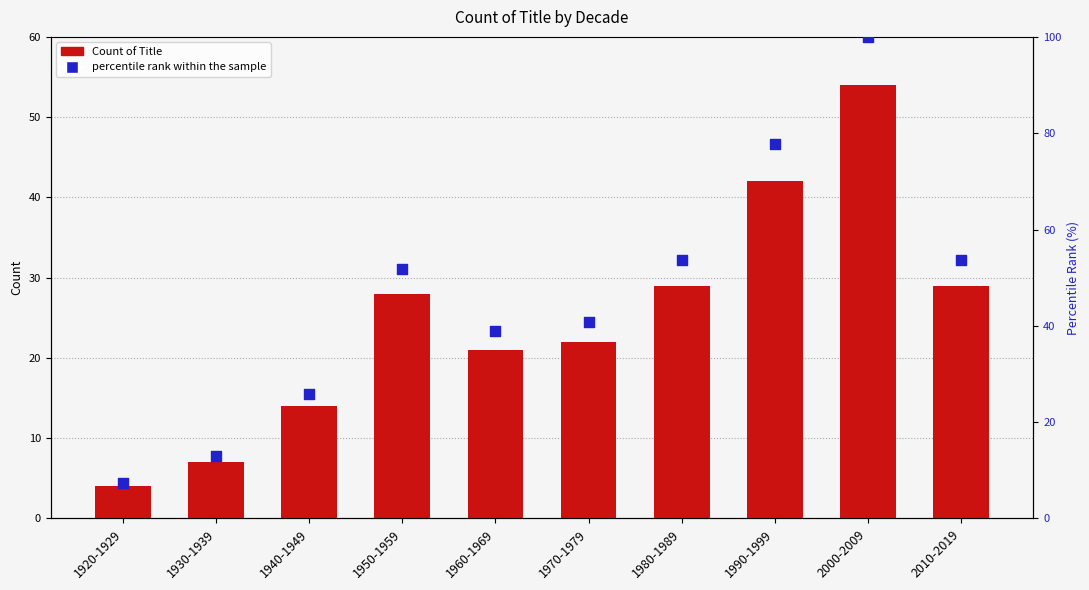

What are all the series names shown in the legend?

Count of Title, percentile rank